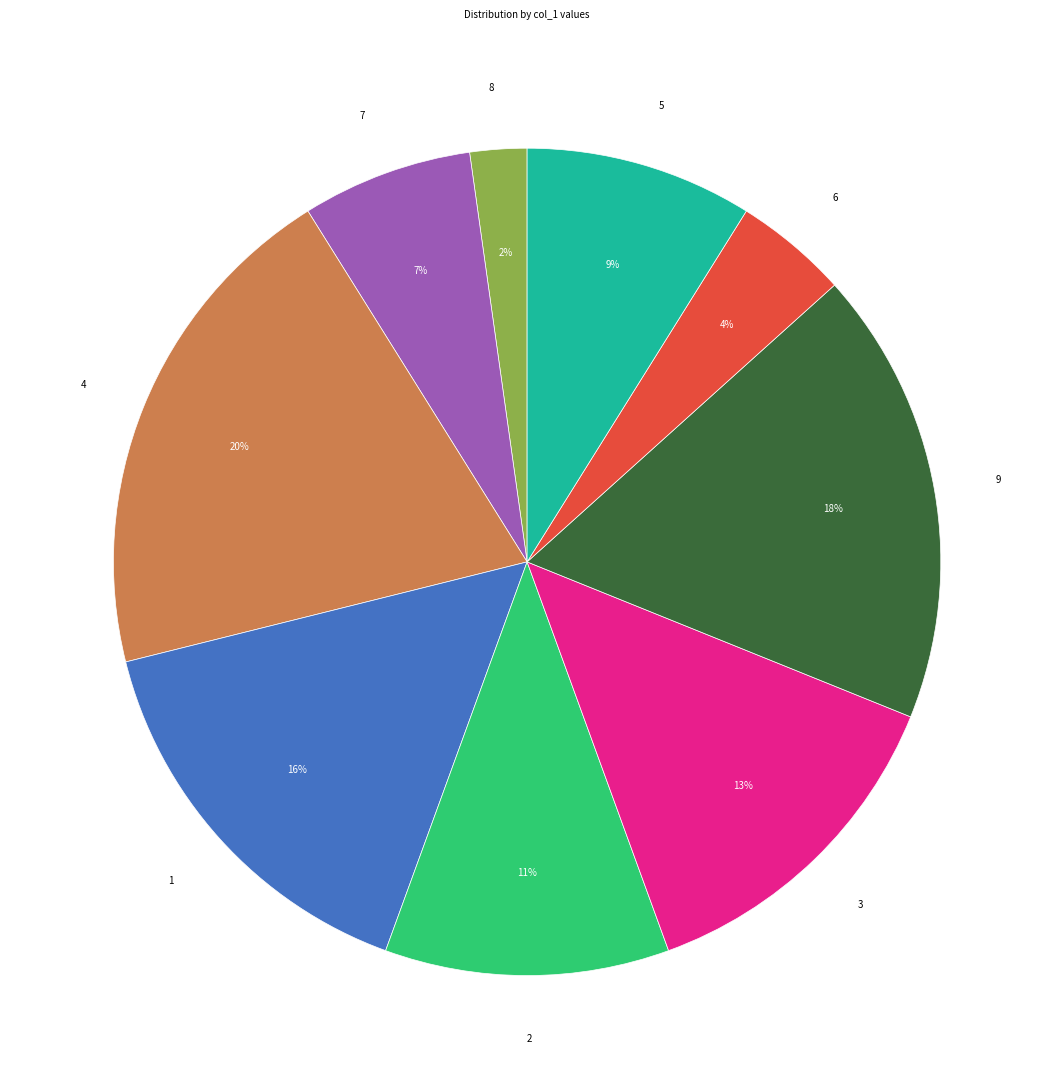

True or false: 1 accounts for 21% of the total.

False